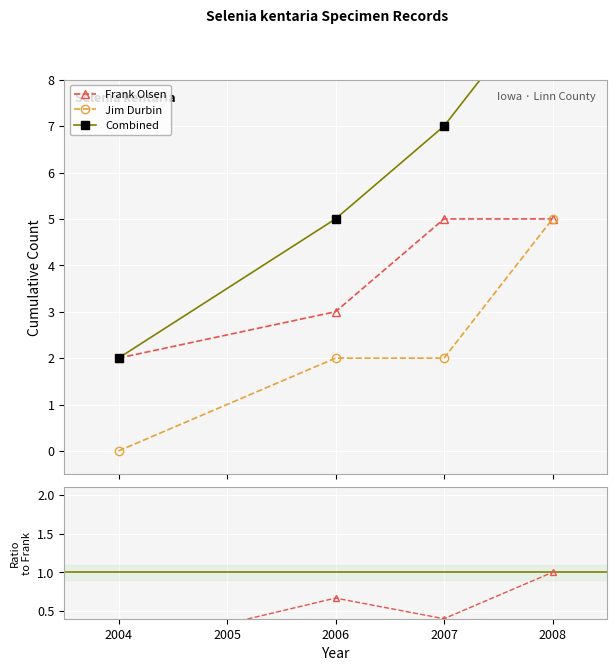

Which has a higher value, 2004 or 2007?

2007